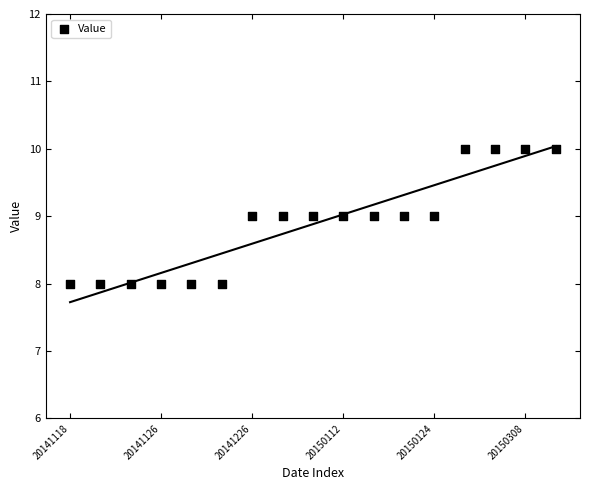

How many data points are displayed?

17